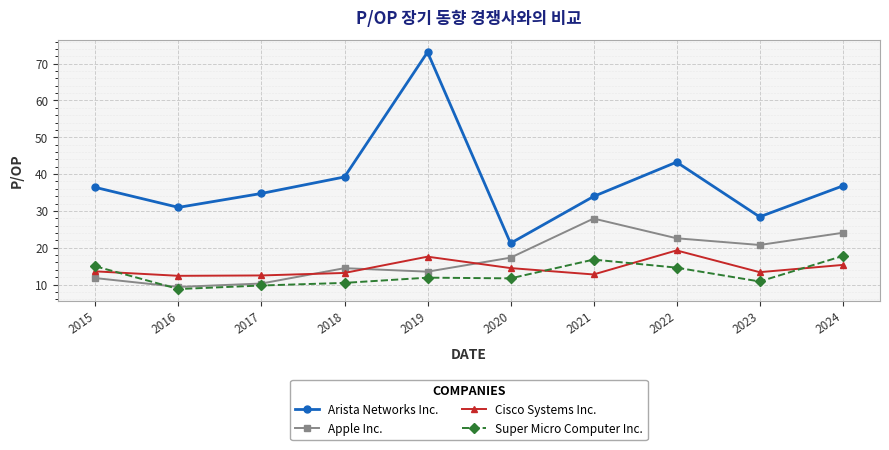

Count the number of categories in the chart.

10